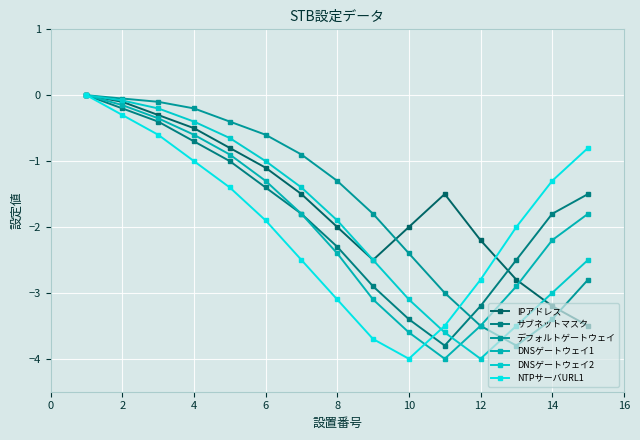

Is this an area chart (filled region under the line)?

No